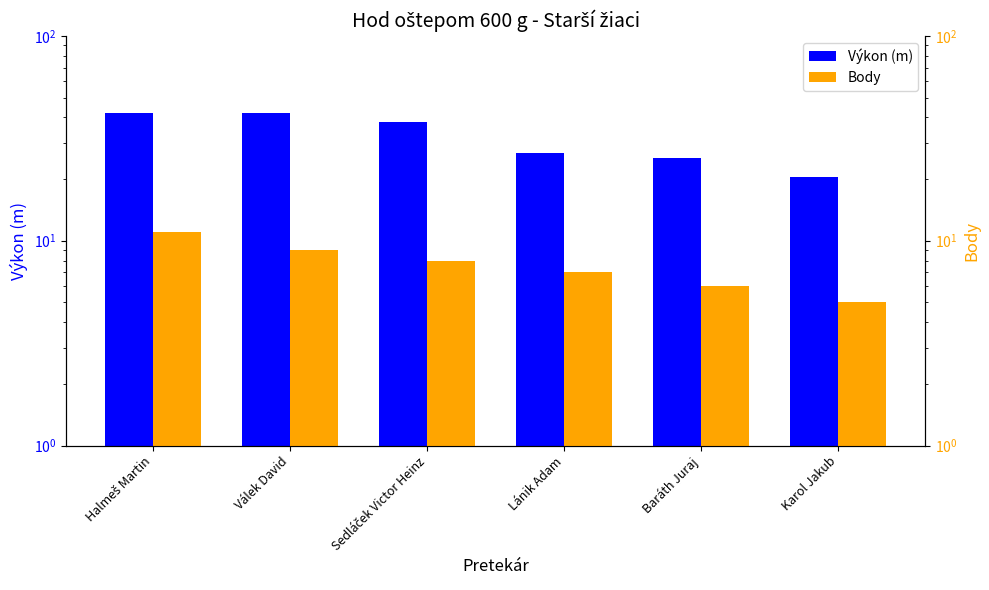

Which series has the largest total across all categories?

Výkon (m)